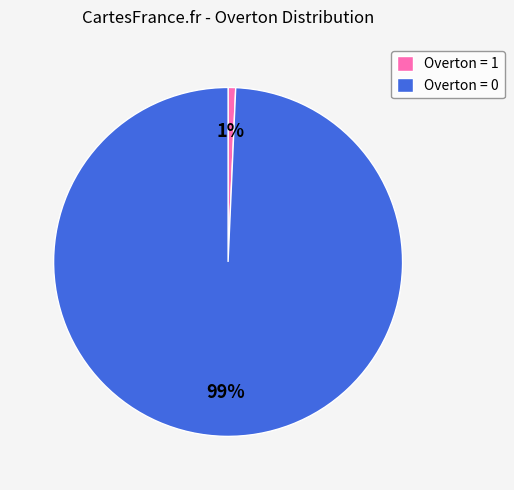

Do Overton = 0 and Overton = 1 together represent more than half of the pie?

Yes